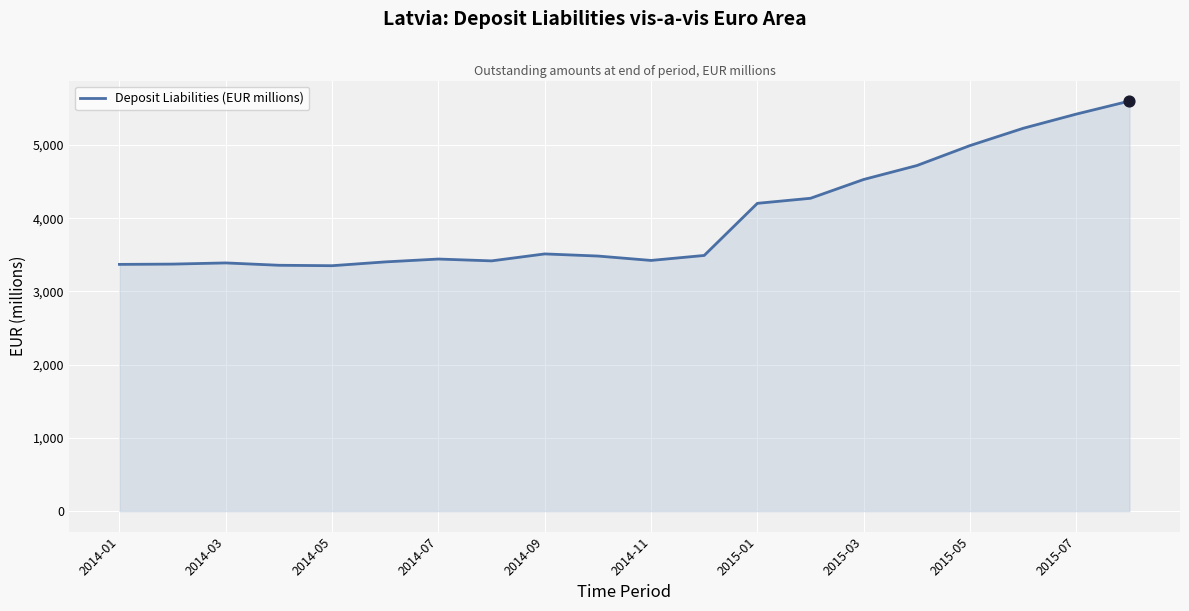

What is the greatest value displayed?

5601